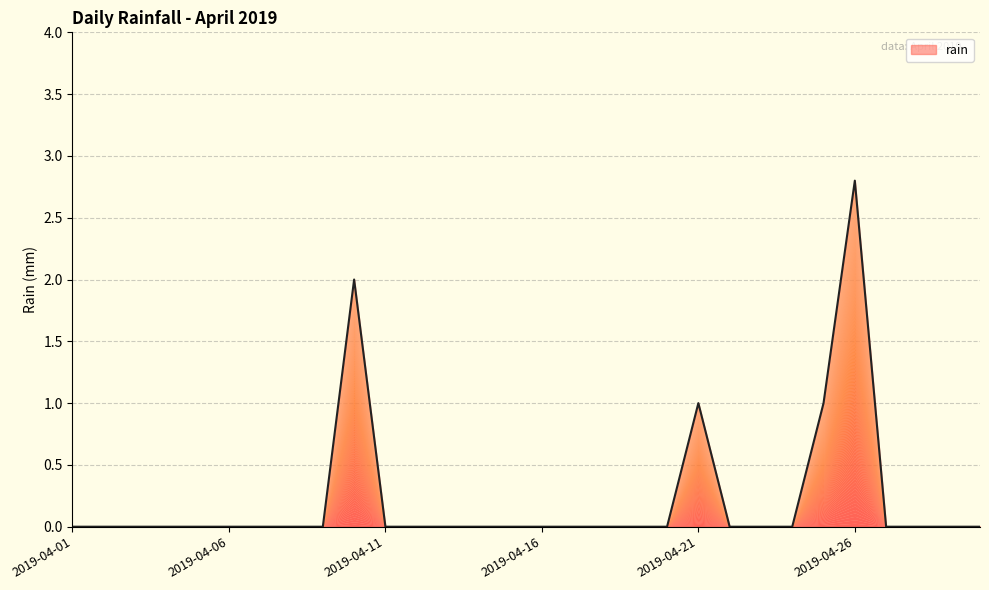

Reading left to right, what are all the values shown in this chart?

0.0	0.0	0.0	0.0	0.0	0.0	0.0	0.0	0.0	2.0	0.0	0.0	0.0	0.0	0.0	0.0	0.0	0.0	0.0	0.0	1.0	0.0	0.0	0.0	1.0	2.8	0.0	0.0	0.0	0.0